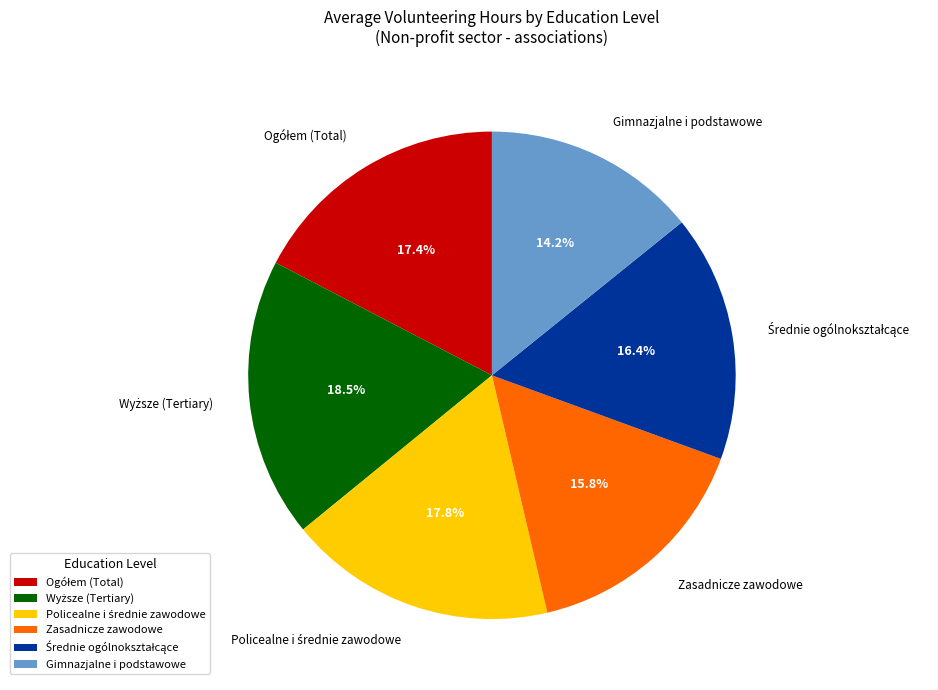

Which slice is the smallest?

Gimnazjalne i podstawowe